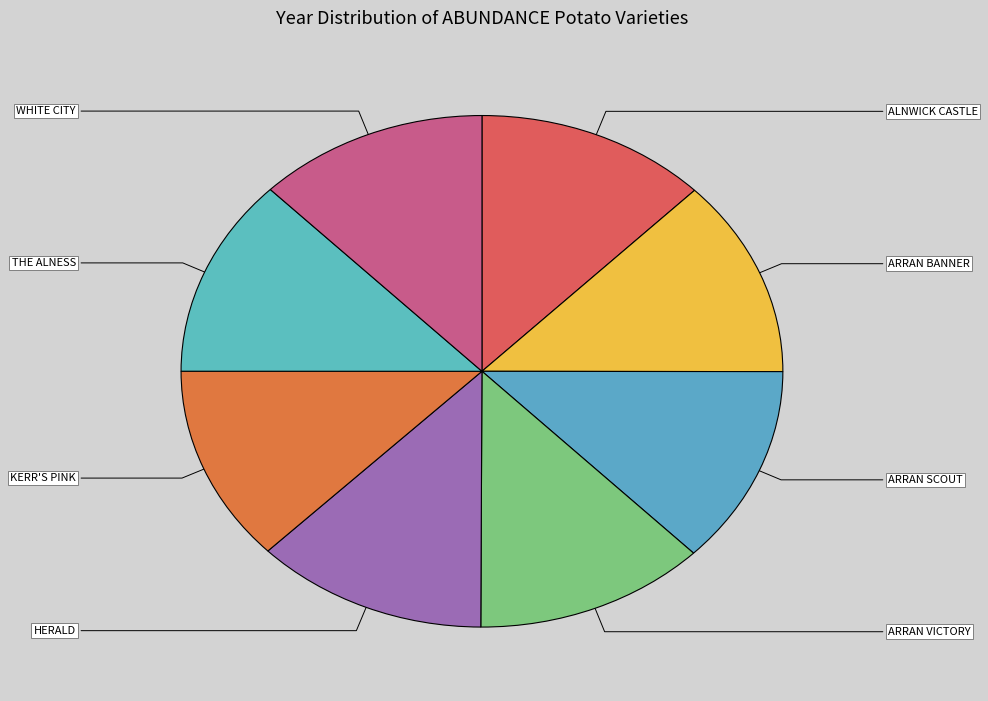

Is it true that ALNWICK CASTLE is 7% of the pie?

False